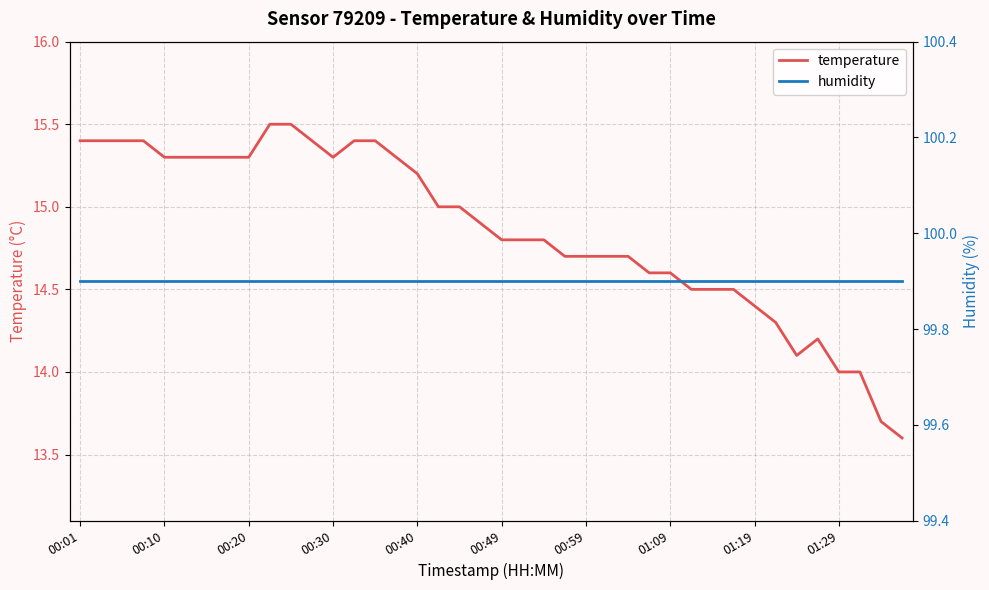

What is the lowest value of the temperature series?

13.6